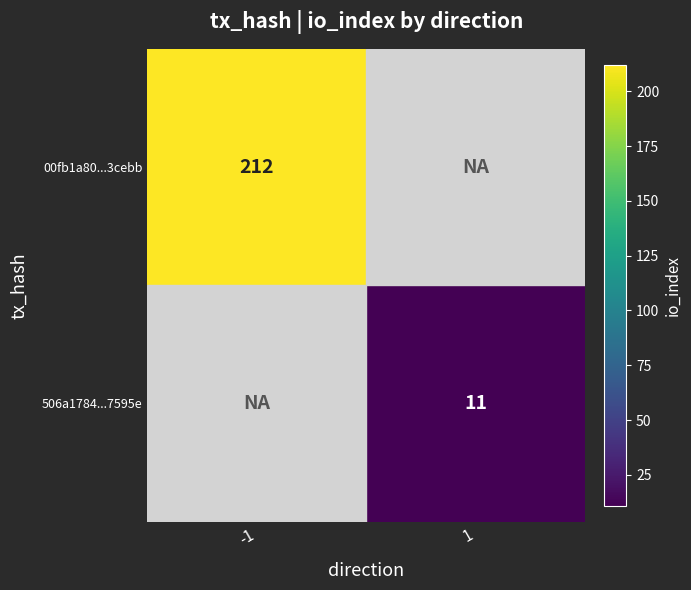

Which category has the highest value across all series?

-1